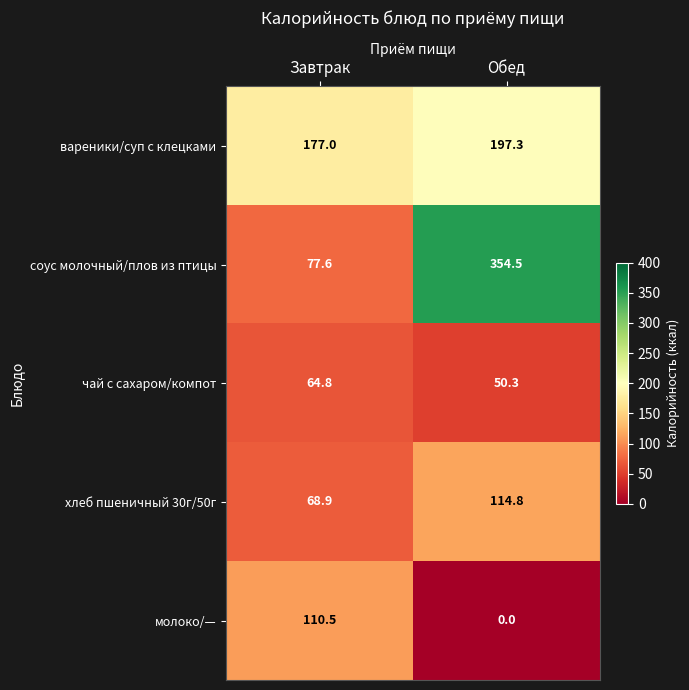

Rank the categories by вареники/суп с клецками value from highest to lowest.

Обед, Завтрак